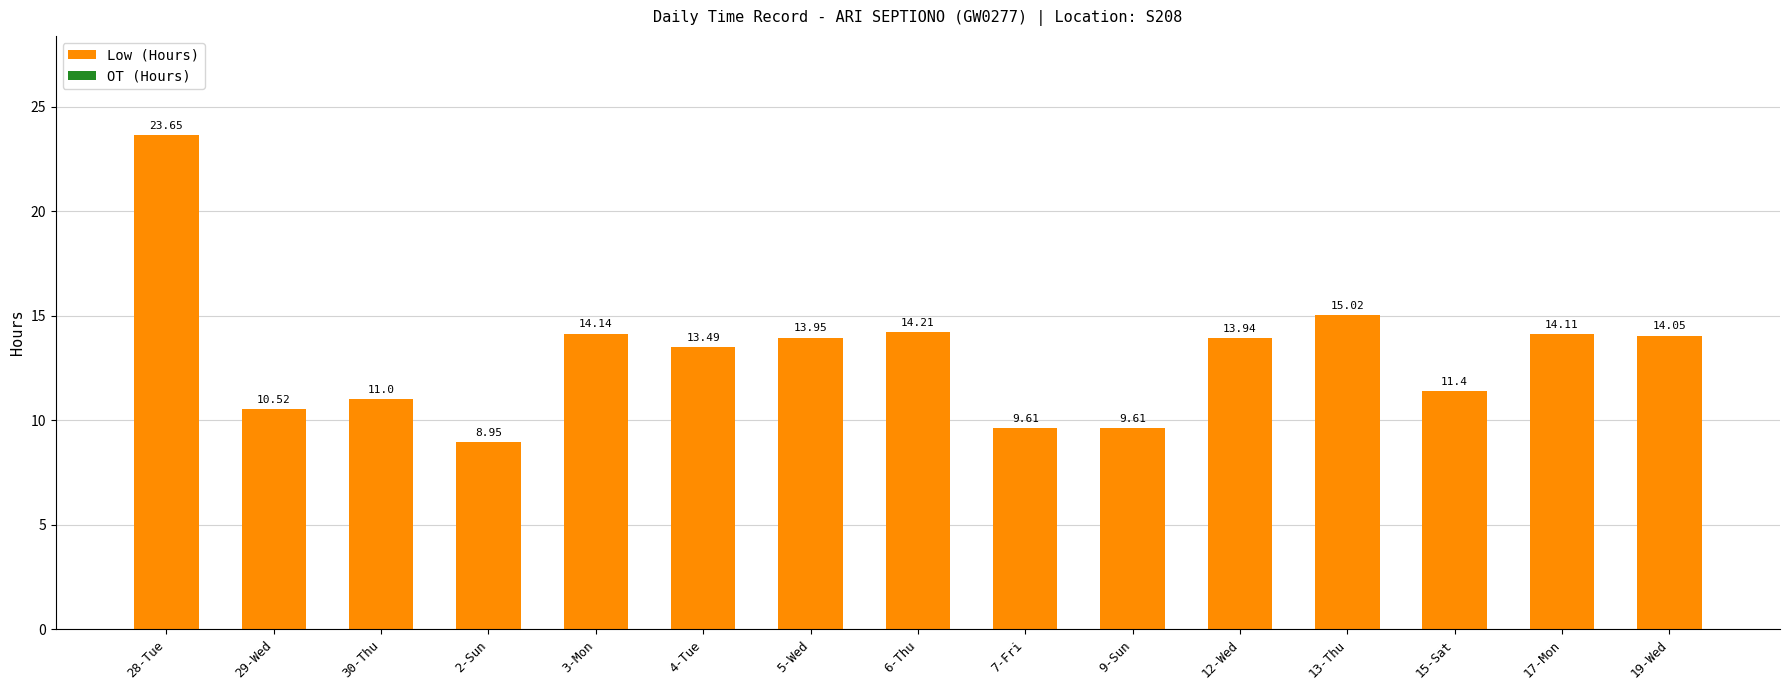

Which has a higher value, 2-Sun or 15-Sat?

15-Sat